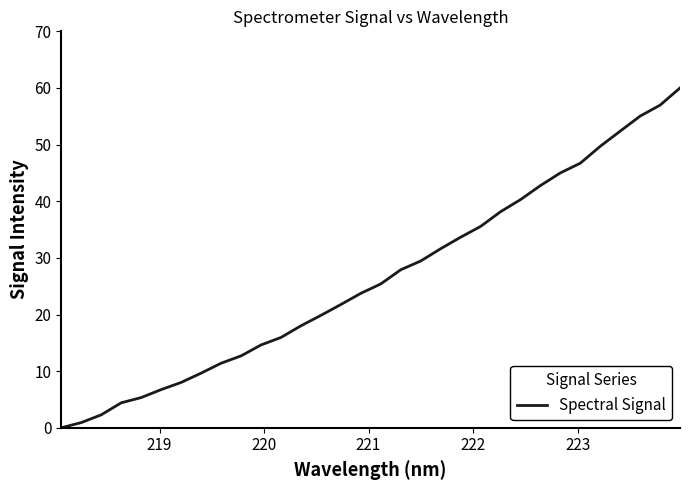

What is the sum of all values?

845.9